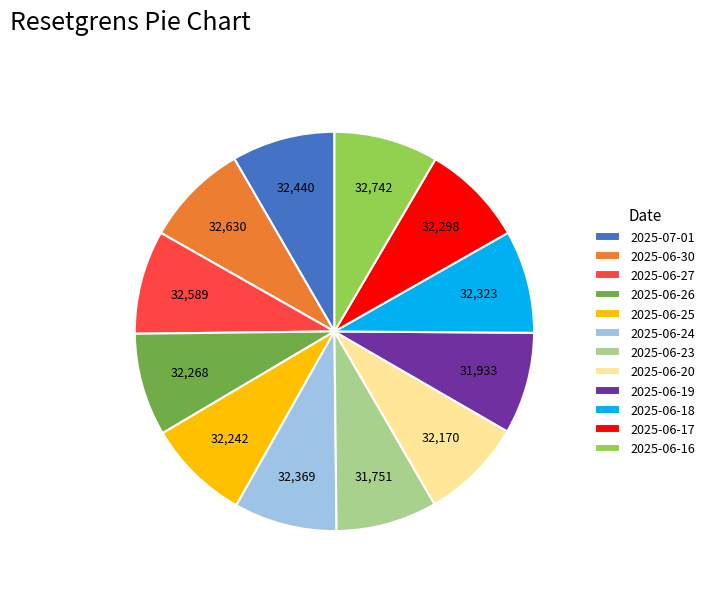

Is there any slice that represents more than half of the pie?

No